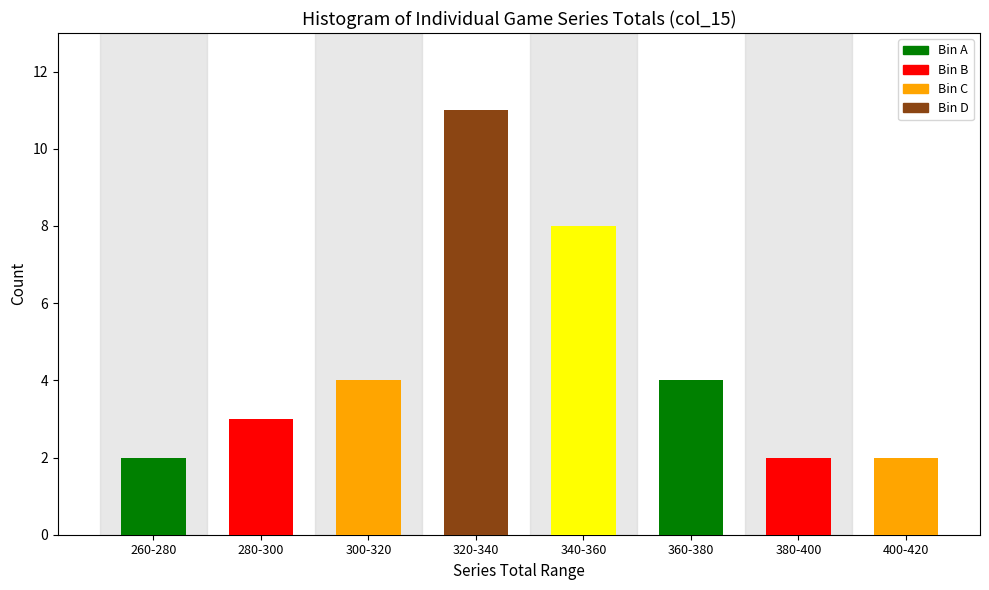

Reading left to right, what are all the values shown in this chart?

260-280=2	280-300=3	300-320=4	320-340=11	340-360=8	360-380=4	380-400=2	400-420=2